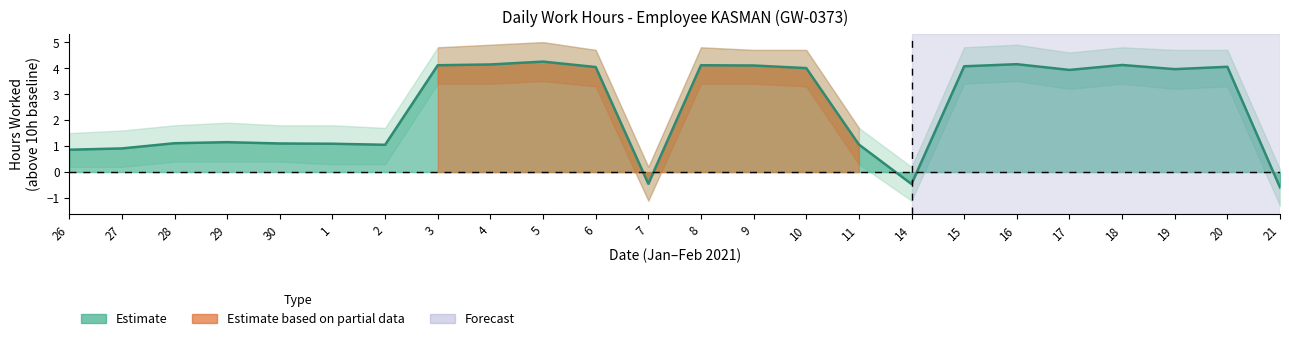

What position from the right is 16?

6